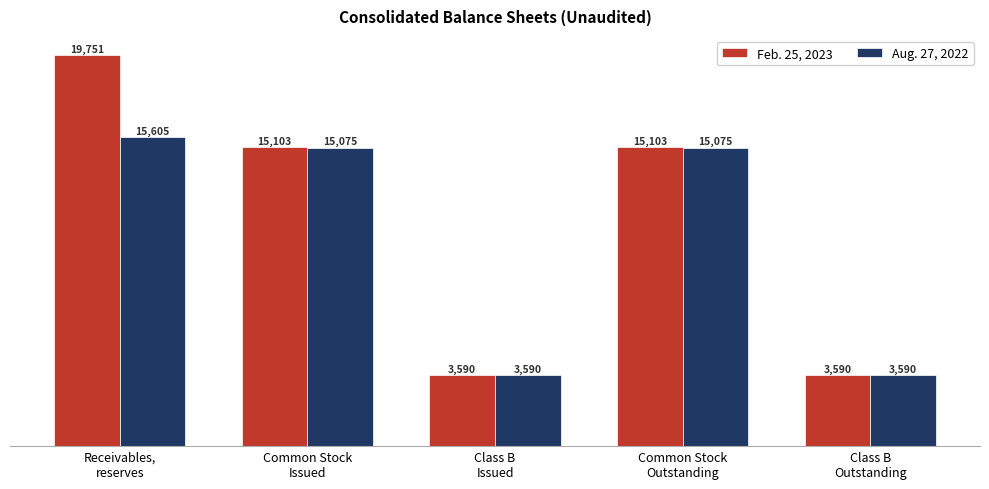

What position from the left is Class B
Issued?

3